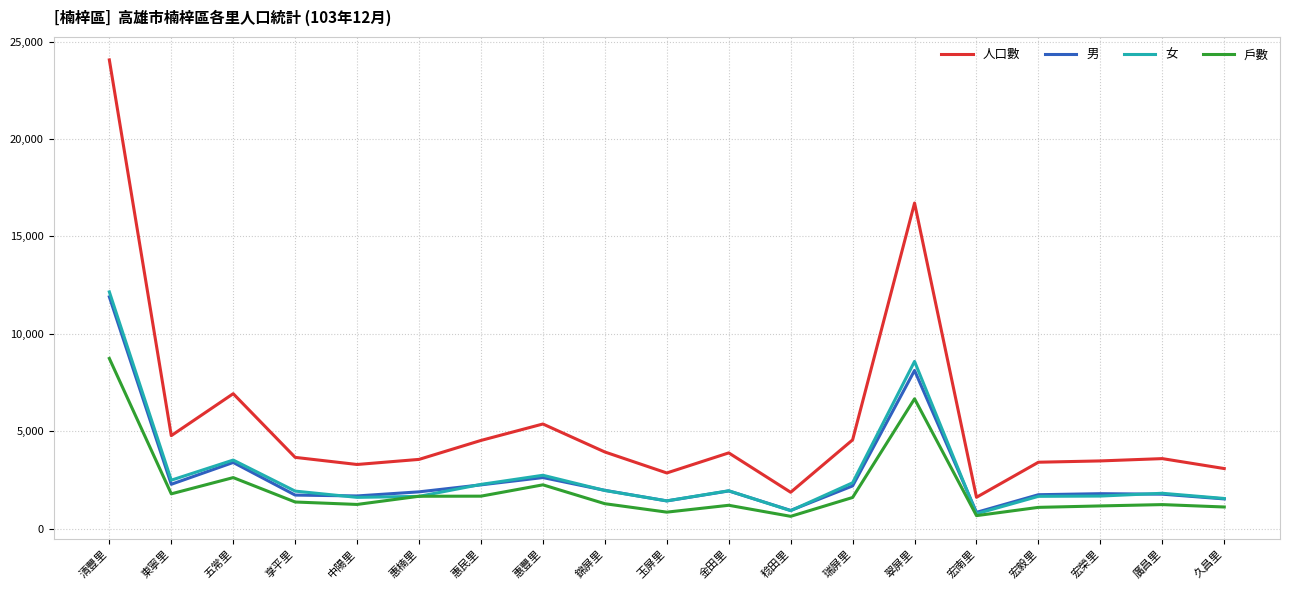

True or false: 男 and 人口數 intersect in this chart.

False